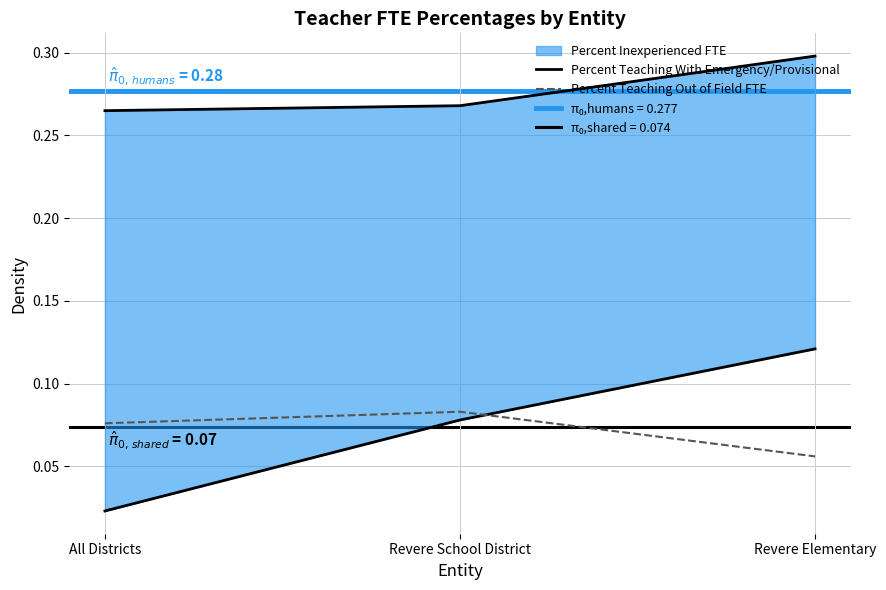

Rank the series at All Districts from highest to lowest value.

Percent Teaching Out of Field FTE, Percent Teaching With Emergency/Provisional